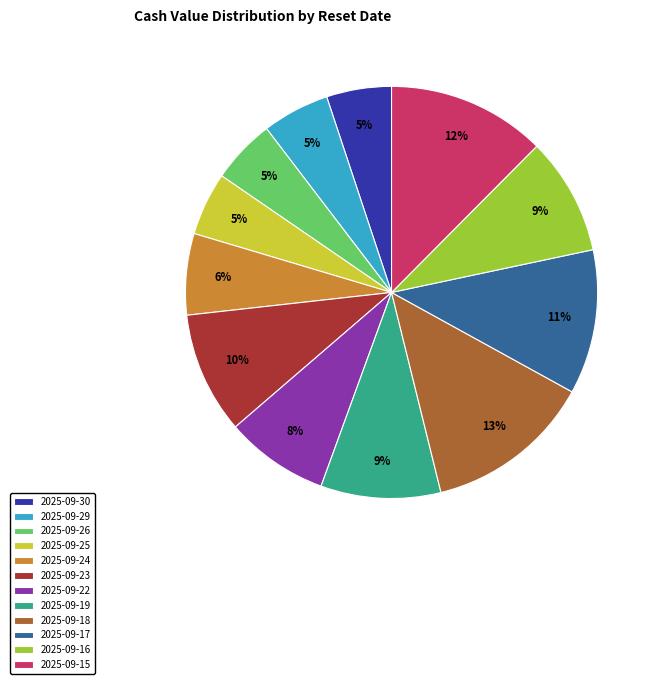

Is 2025-09-30 the majority of the pie?

No